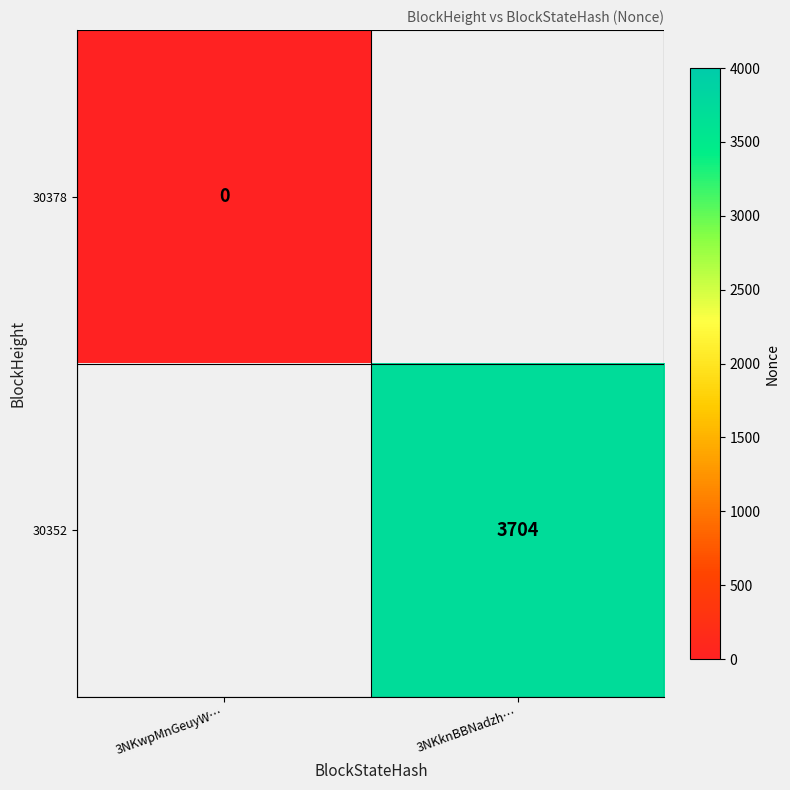

Between 3NKwpMnGeuyW… and 3NKknBBNadzh…, which is larger?

3NKknBBNadzh…